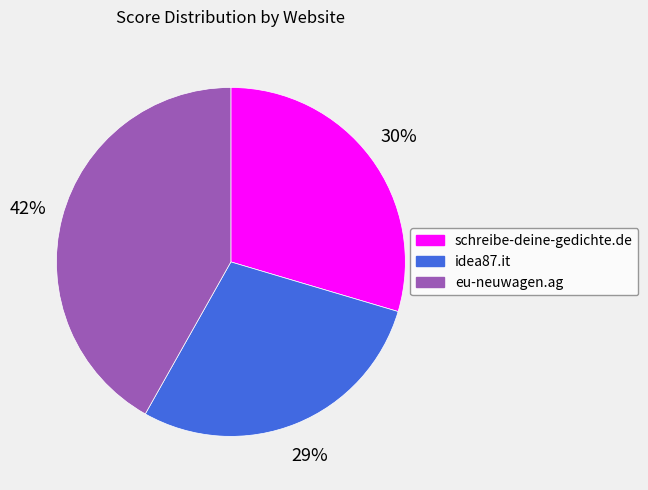

Is the sum of schreibe-deine-gedichte.de and idea87.it greater than half?

Yes